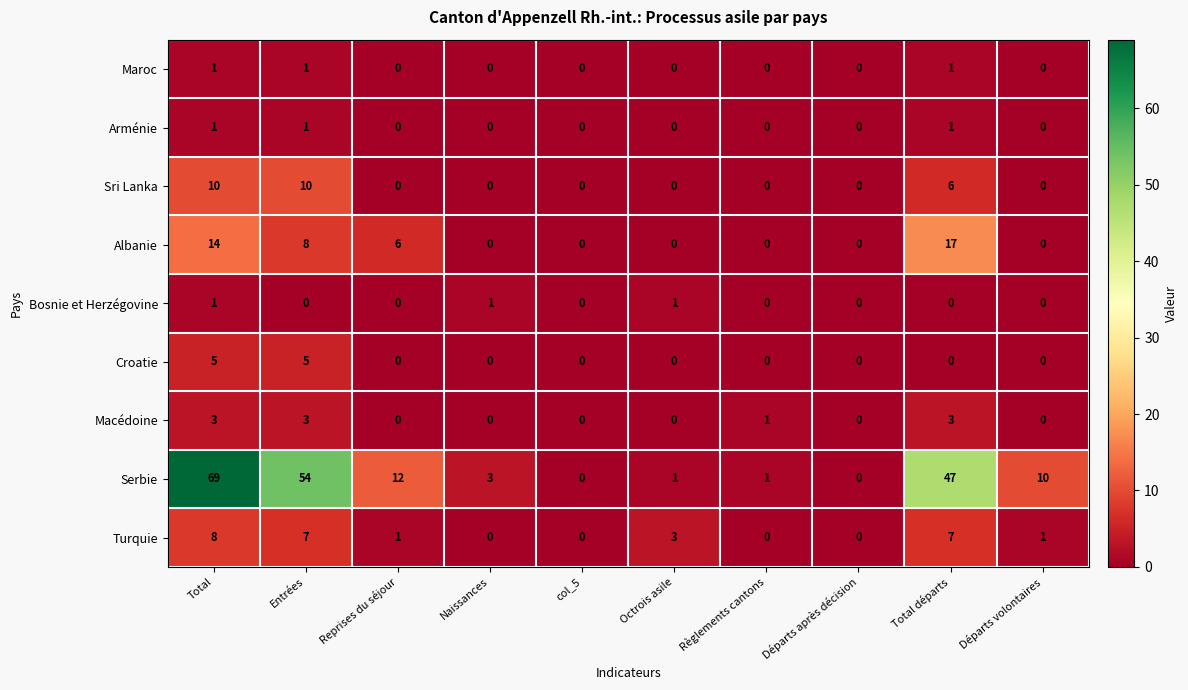

What is the sum of all Arménie values?

3